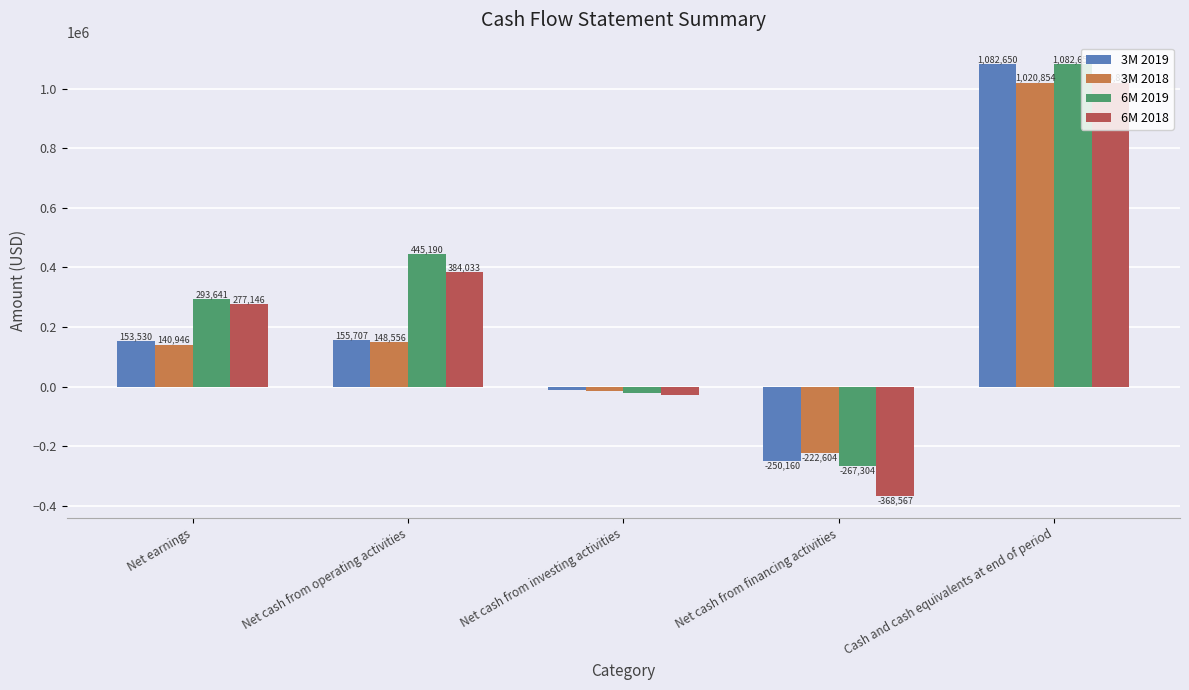

What is the sum of the 3M 2019 values at Net earnings and Net cash from financing activities?

-96630